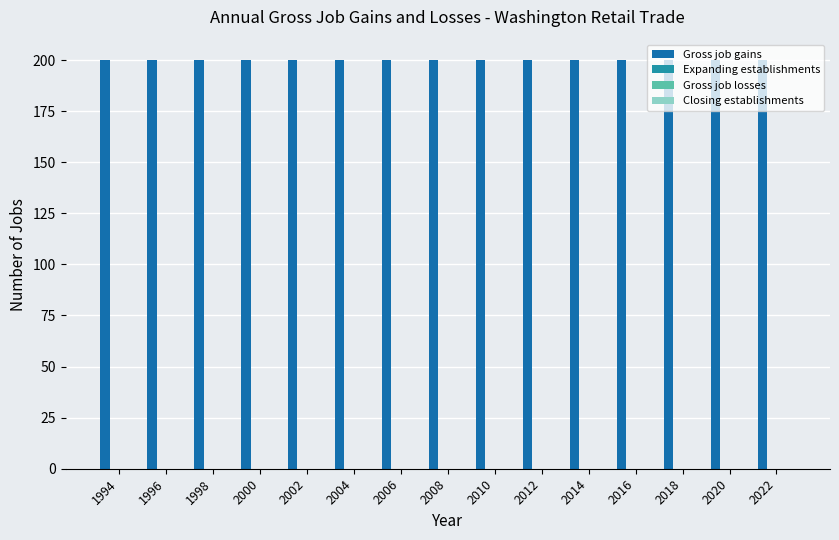

What is the maximum value shown in the chart?

200